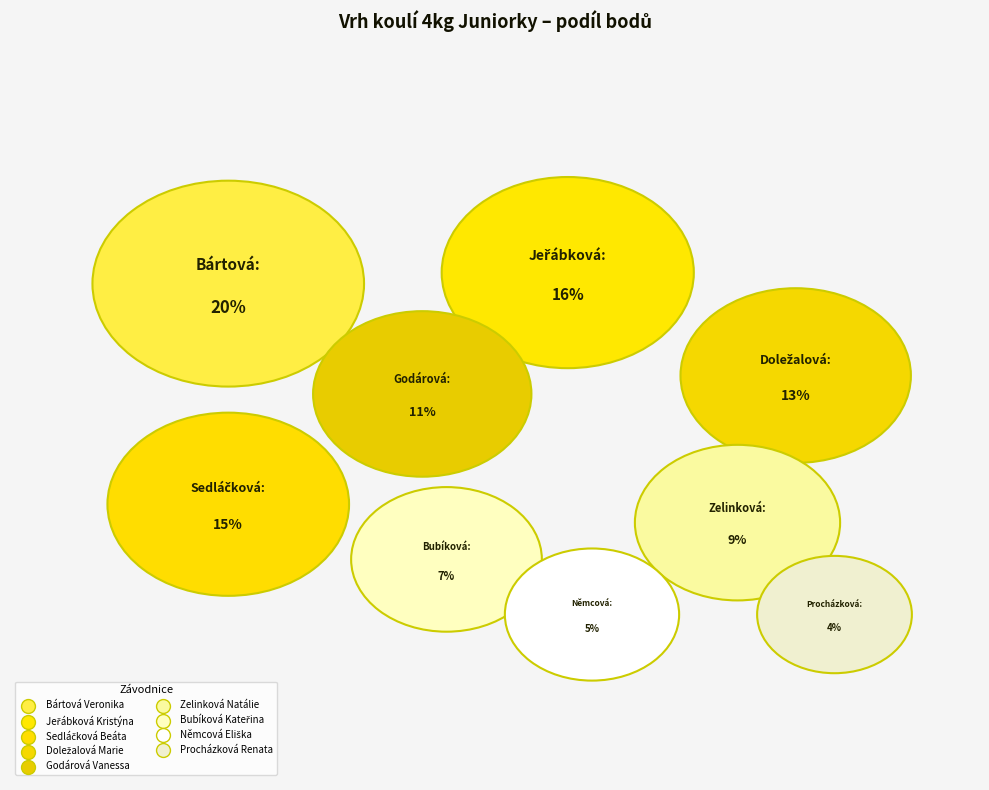

Which has a higher value, Němcová Eliška or Sedláčková Beáta?

Sedláčková Beáta